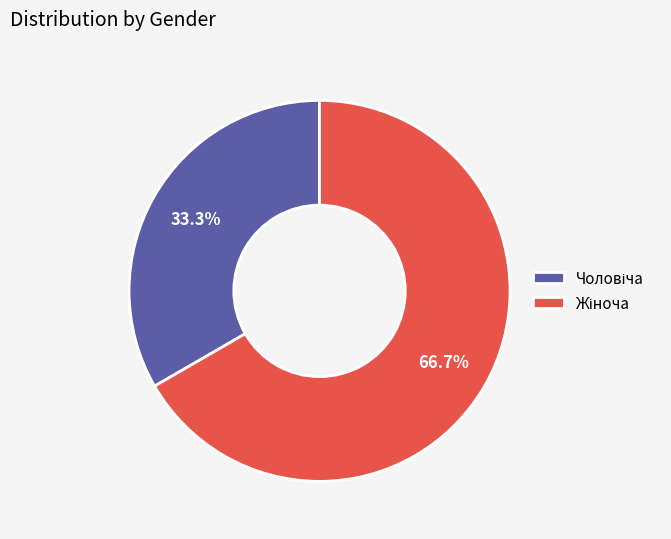

How many slices are in this pie chart?

2